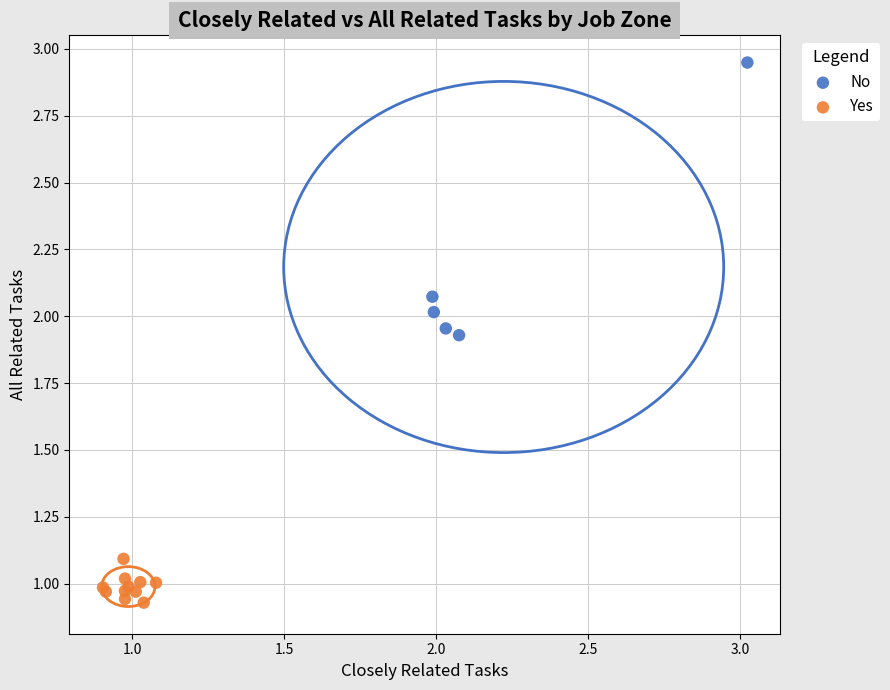

Which series has the largest Y range (max minus min)?

No